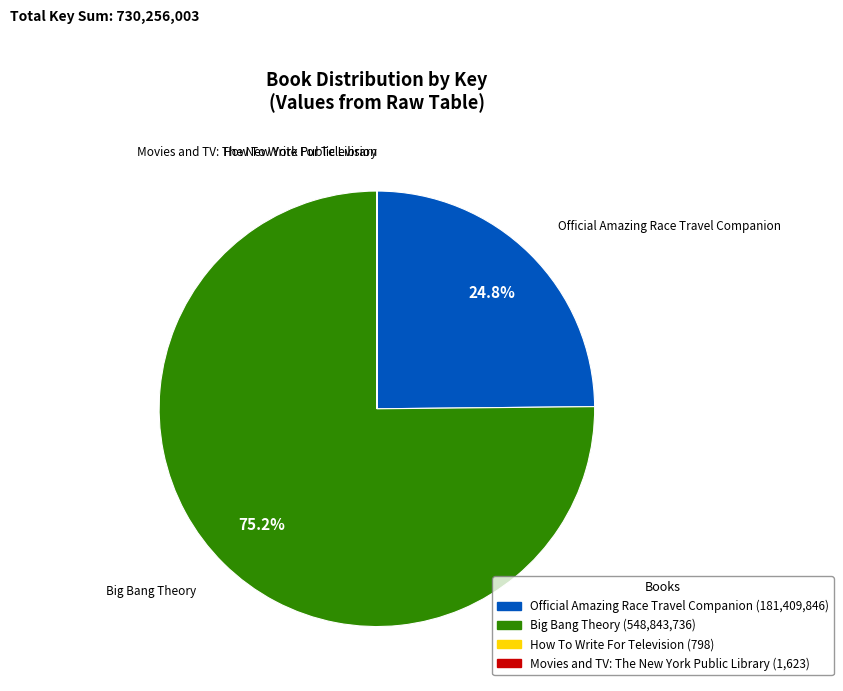

Is it true that Official Amazing Race Travel Companion is 38% of the pie?

False